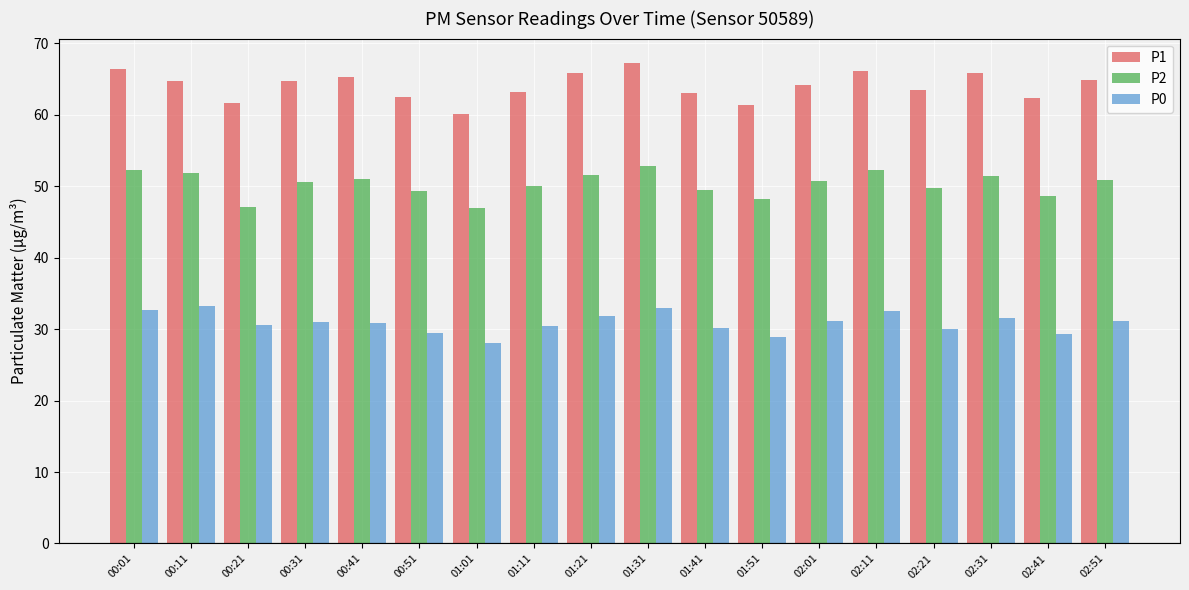

What position from the left is 00:11?

2